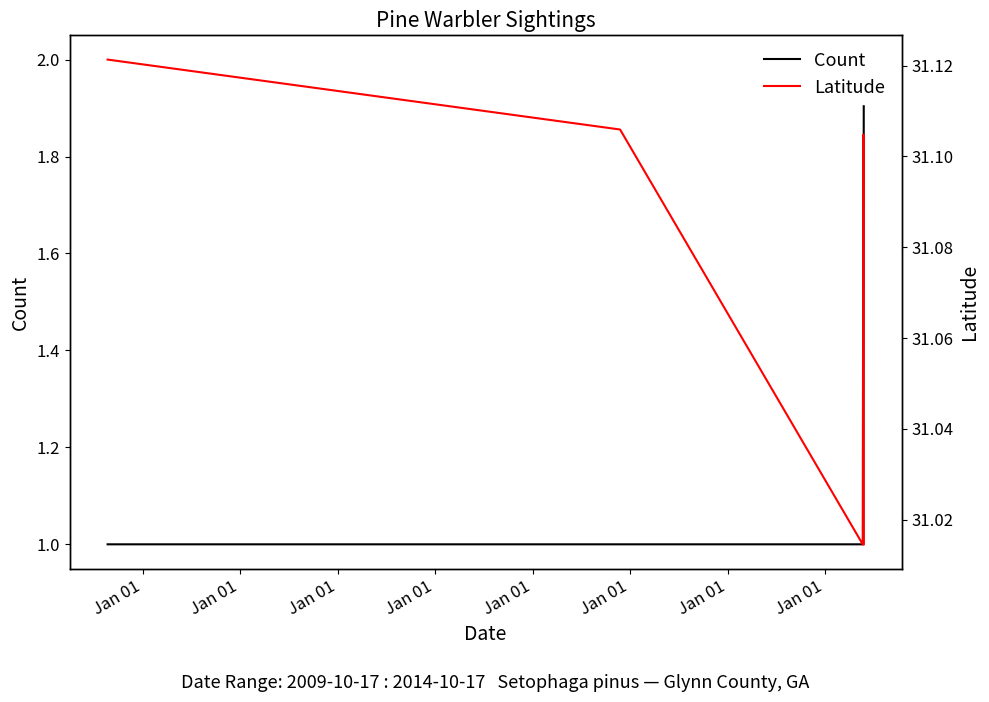

Is it true that Count equals 1.0 at Jan 01?

True